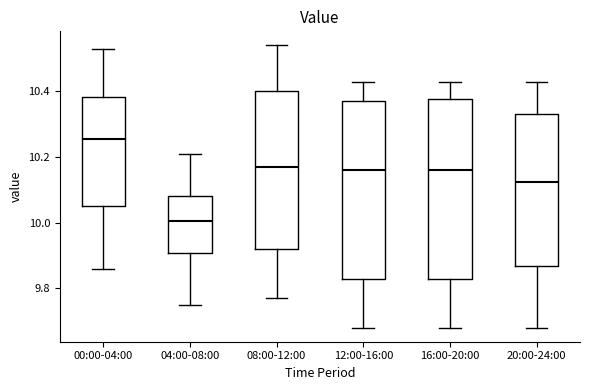

Reading left to right, read every box against the y-axis: the position of its median line, the range the box covers, and the ends of its whiskers. The values are not printed on the chart, so give them approximately, as read against the axis.

00:00-04:00: median 10.26, box 10.06 to 10.38, whiskers 9.86 to 10.54
04:00-08:00: median 10.00, box 9.90 to 10.08, whiskers 9.76 to 10.22
08:00-12:00: median 10.18, box 9.92 to 10.40, whiskers 9.78 to 10.54
12:00-16:00: median 10.16, box 9.82 to 10.38, whiskers 9.68 to 10.44
16:00-20:00: median 10.16, box 9.82 to 10.38, whiskers 9.68 to 10.44
20:00-24:00: median 10.12, box 9.86 to 10.34, whiskers 9.68 to 10.44